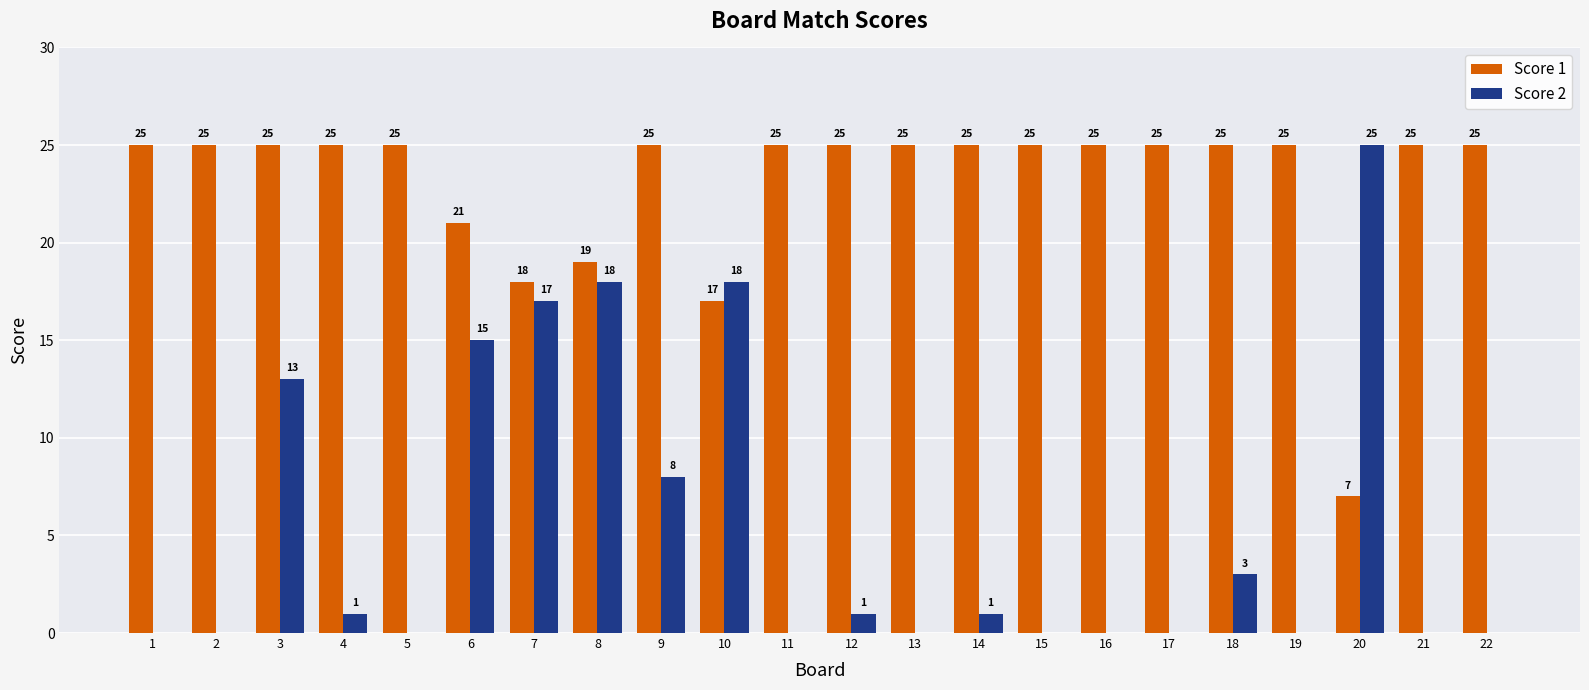

The value of Score 1 at 17 is 25. True or false?

True